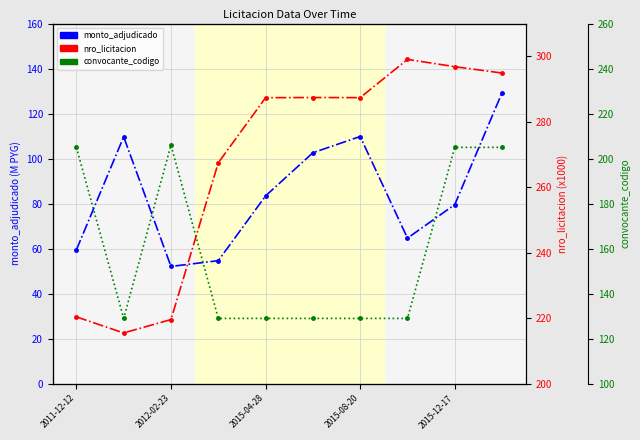

What are all the series names shown in the legend?

monto_adjudicado, nro_licitacion, convocante_codigo